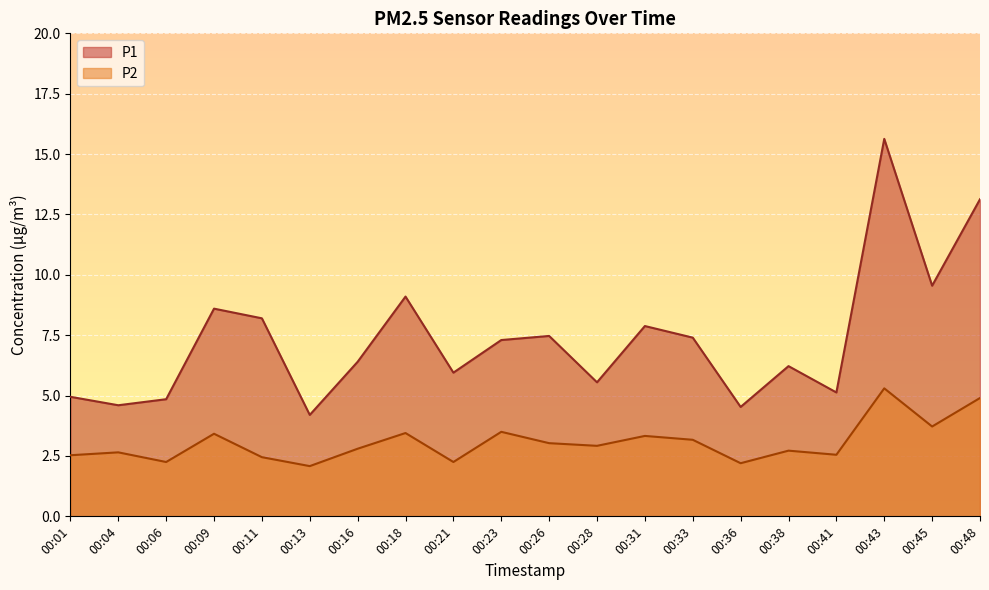

At which category does P2 reach its first local peak?

00:04